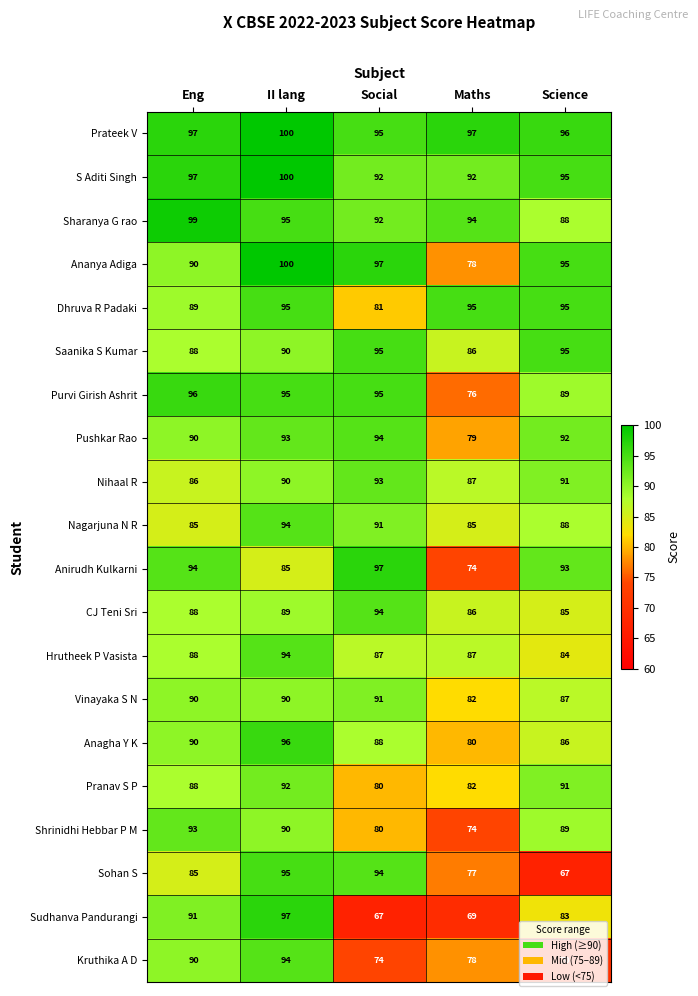

What is the approximate value of Nihaal R at II lang?

90